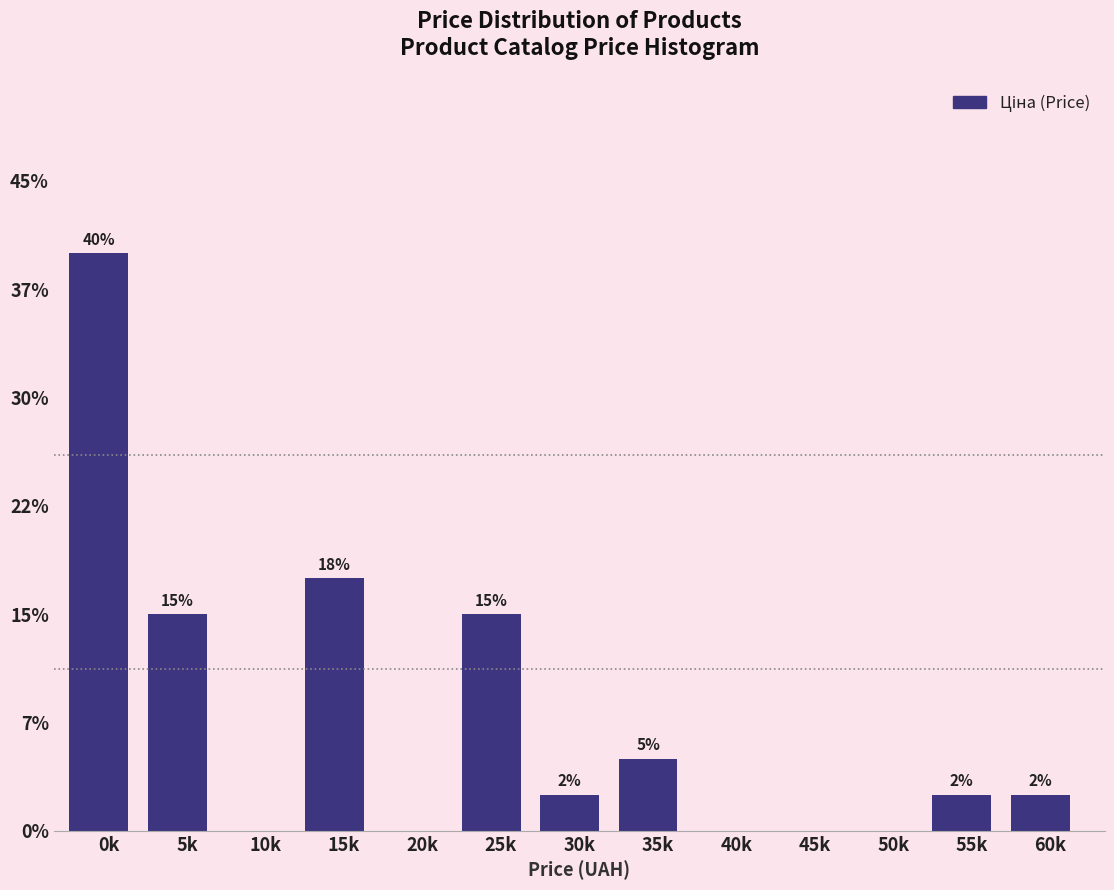

Are the bars horizontal?

No